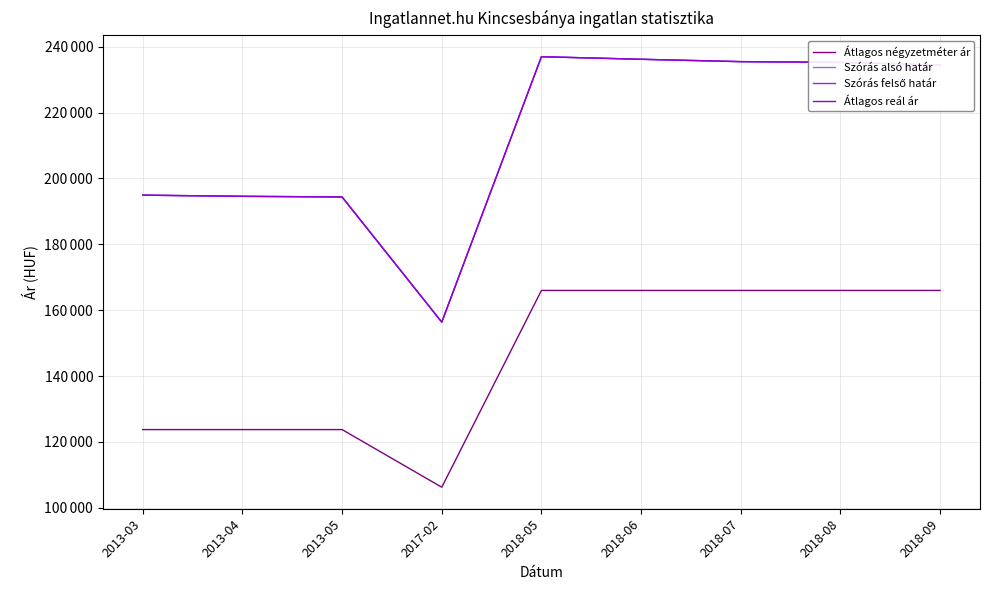

Is the value of Átlagos reál ár at 2018-09 greater than the value of Szórás felső határ at 2013-03?

Yes